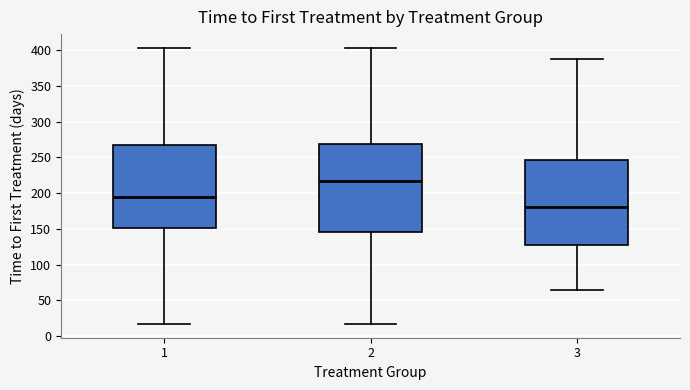

Reading left to right, read every box against the y-axis: the position of its median line, the range the box covers, and the ends of its whiskers. The values are not printed on the chart, so give them approximately, as read against the axis.

1: median 195, box 150 to 265, whiskers 15 to 405
2: median 220, box 145 to 270, whiskers 15 to 405
3: median 180, box 130 to 245, whiskers 65 to 385